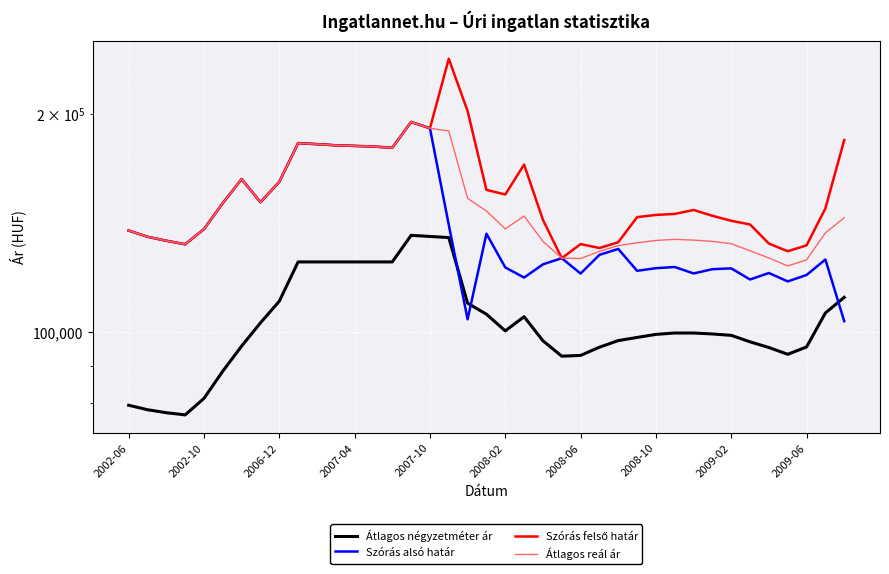

At which category does the chart reach its peak across all series?

17